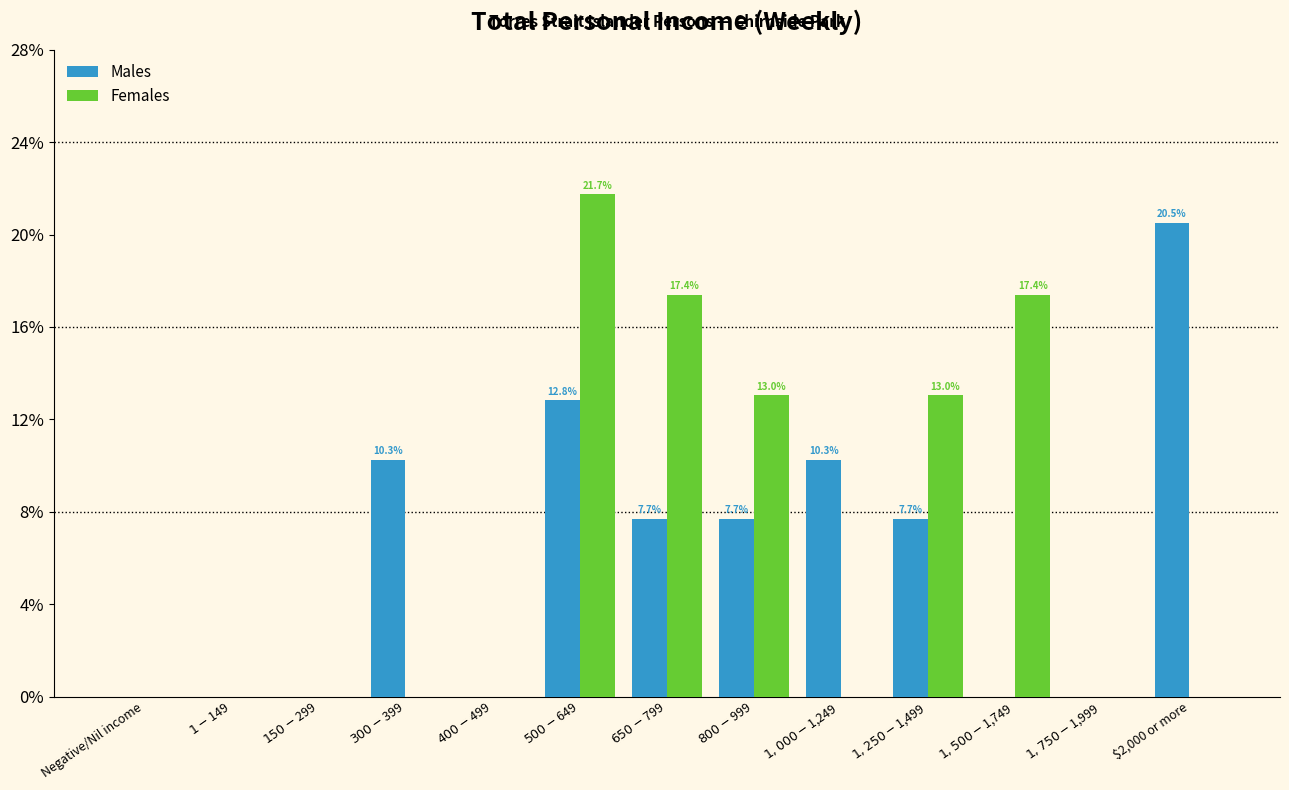

What is the sum of all Males values?

76.9